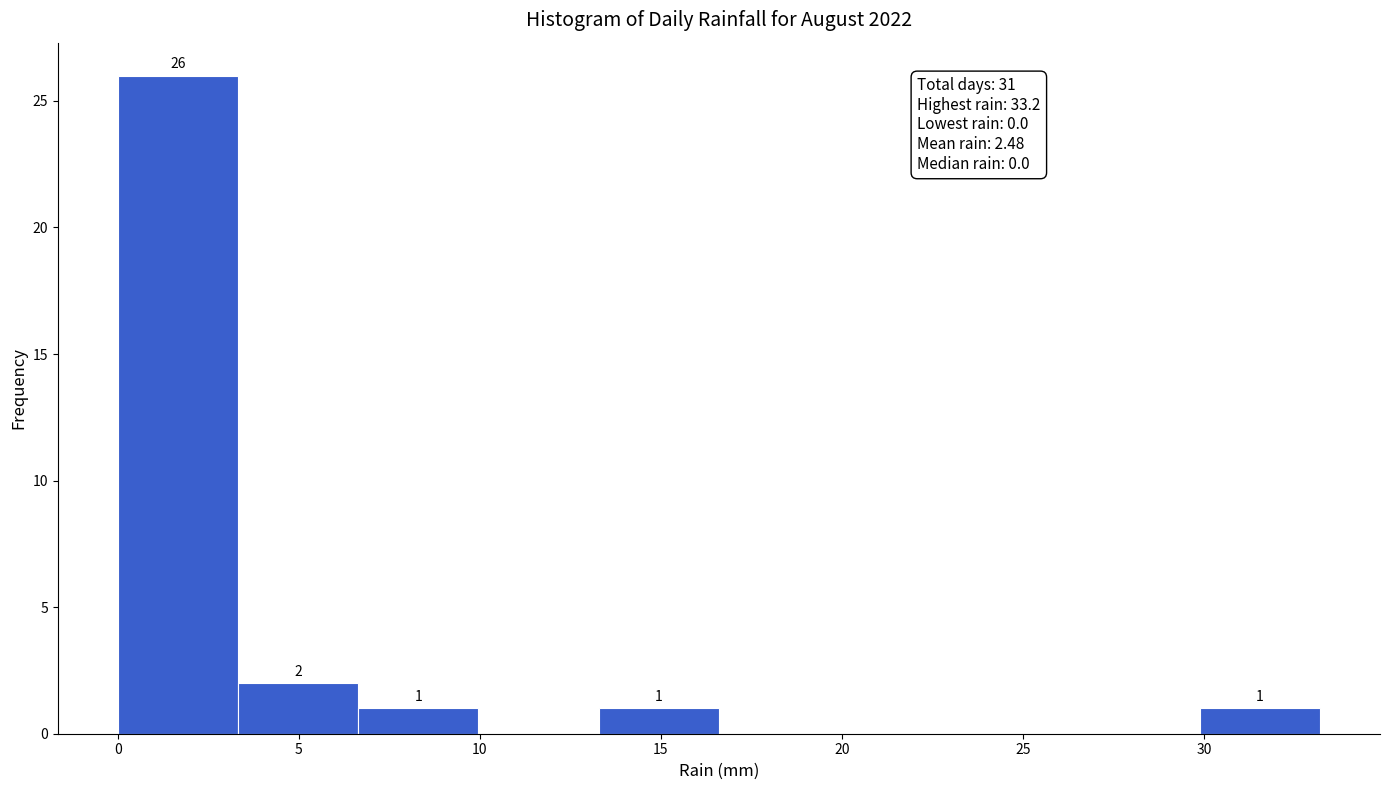

Which range on the x-axis has the tallest bar?

0.0 to 3.5